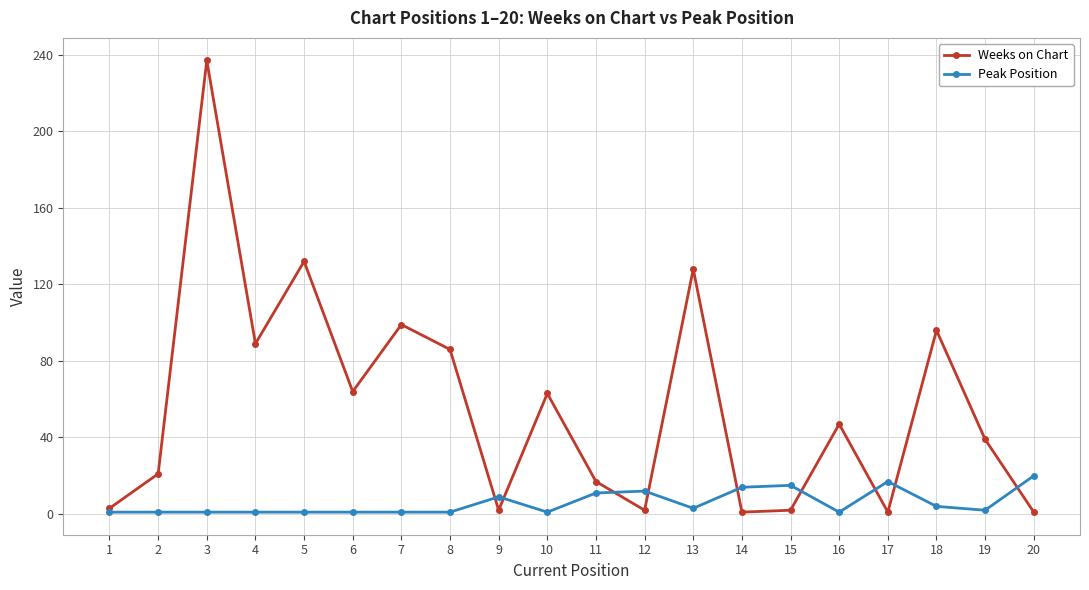

What is the difference between the second highest and second lowest values in the Weeks on Chart series?

131